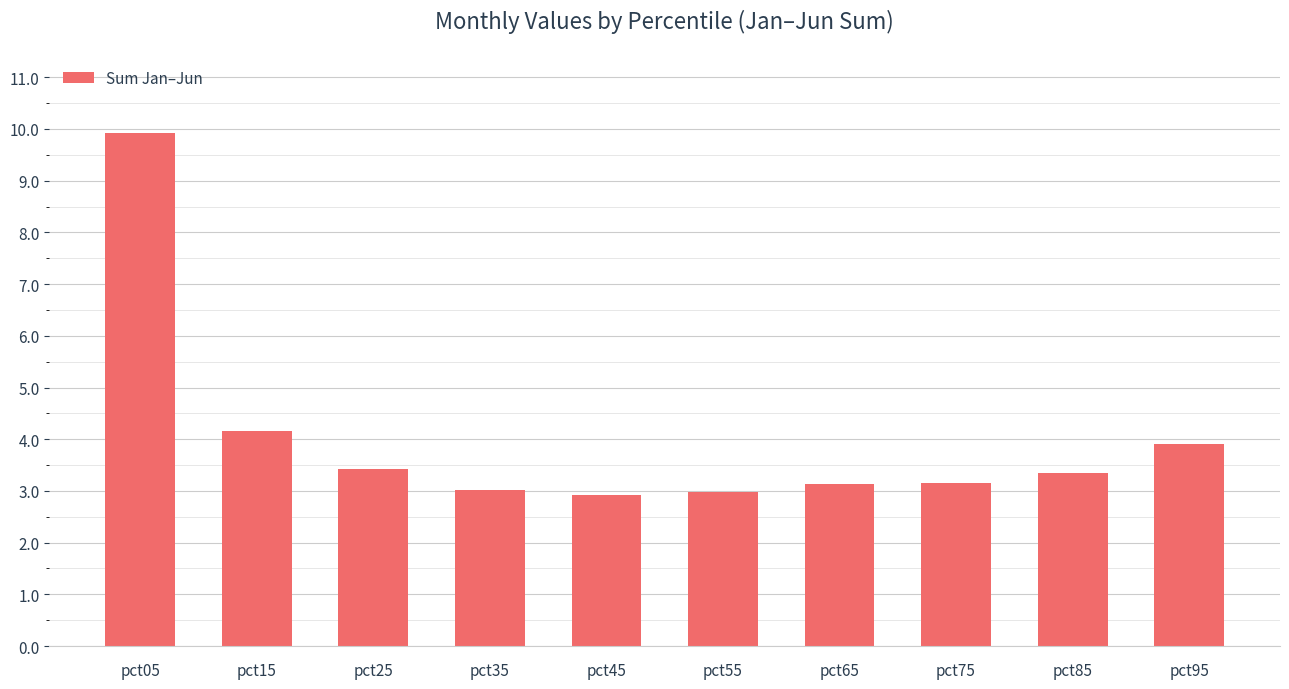

What is the average value?

4.0